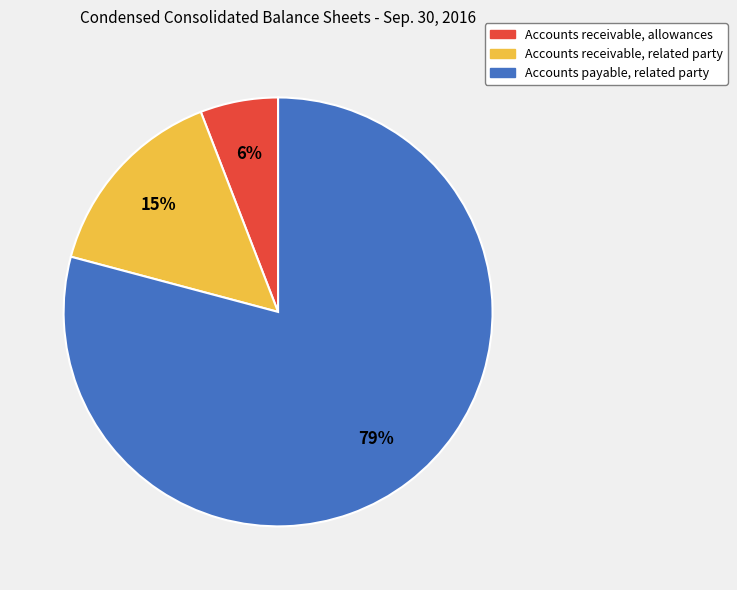

Is it true that Accounts receivable, related party is 29% of the pie?

False